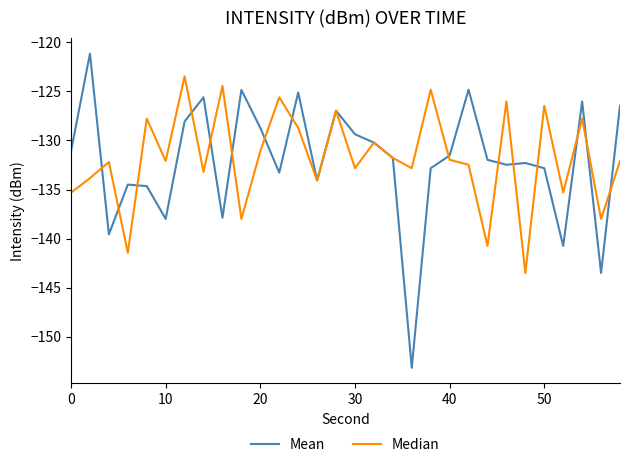

In Median, how many points are higher than both neighbors (excluding endpoints)?

11